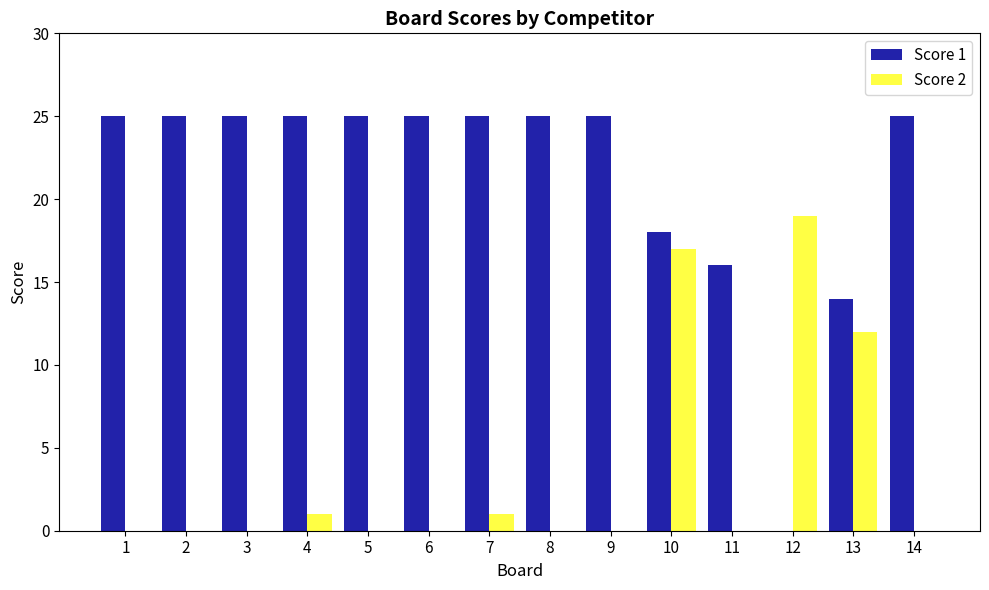

Which category has the highest value in the Score 2 series?

12